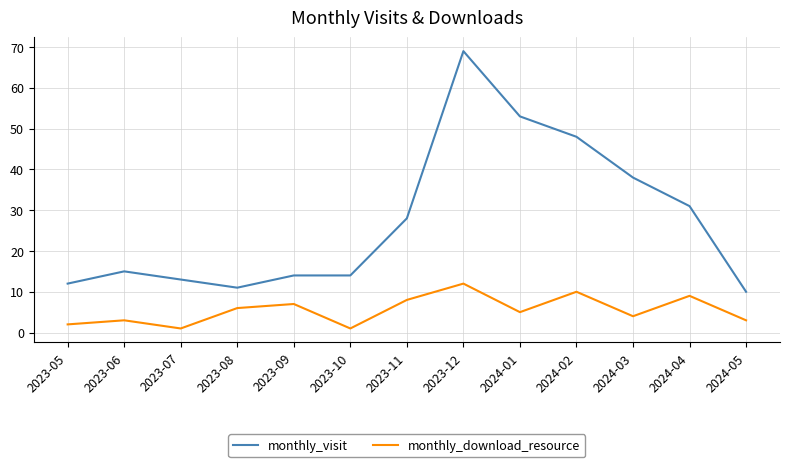

What is the sum of the monthly_visit values at 2024-01 and 2023-09?

67